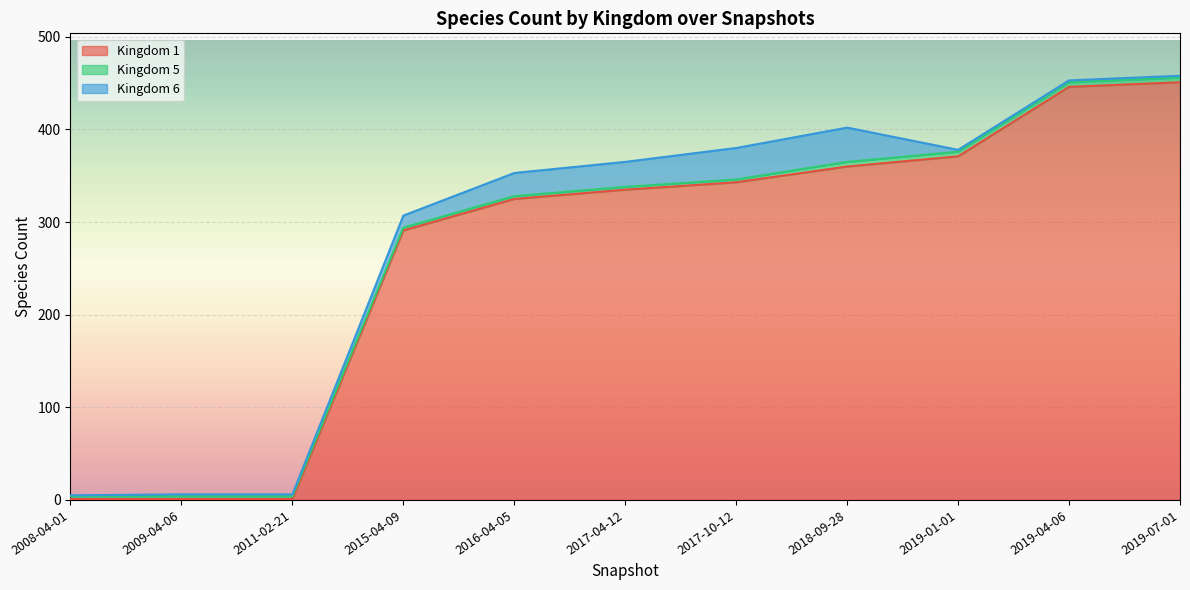

At which category does the chart reach its minimum across all series?

2008-04-01